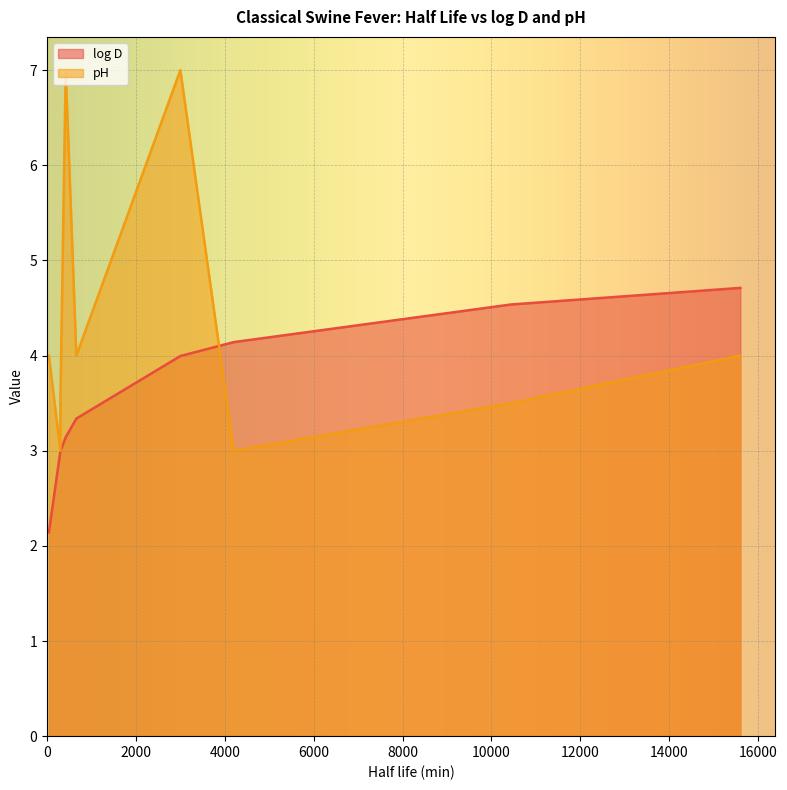

What is the average value of the pH series?

4.3